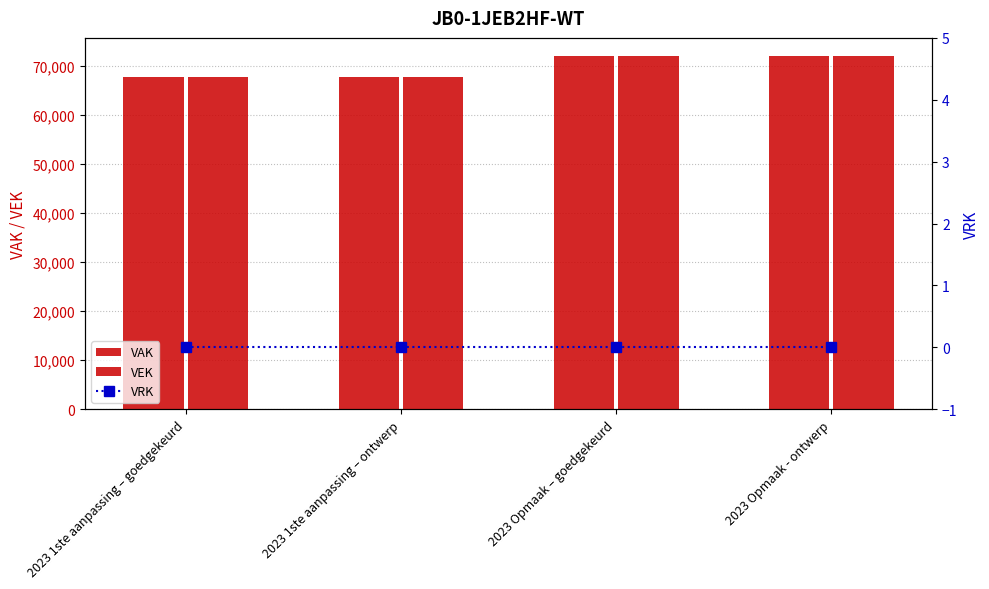

Are the bars horizontal?

No